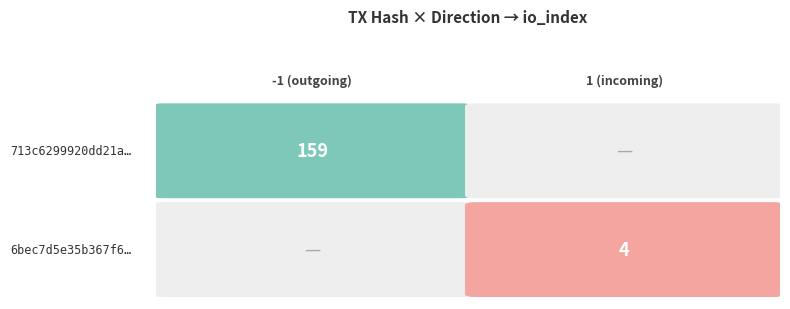

What is the maximum value for 713c6299920dd21a4d4c6b678cccb2c74ebada7?

159